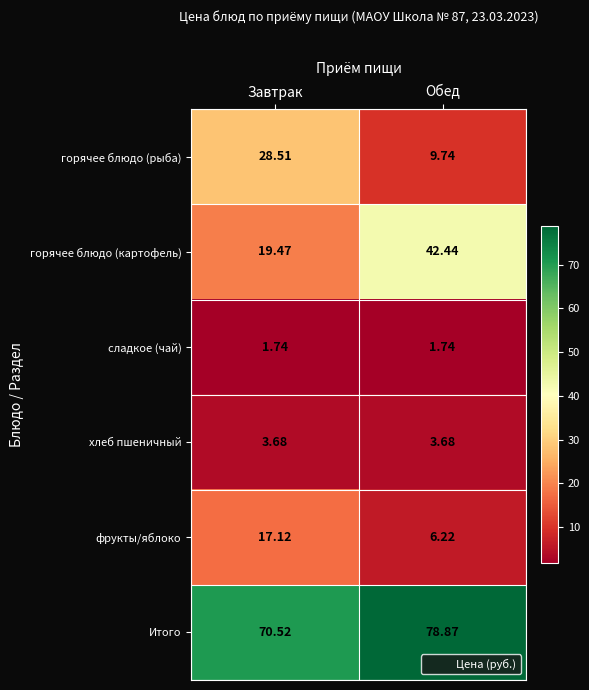

What is the spread (max minus min) of values at Завтрак?

68.8